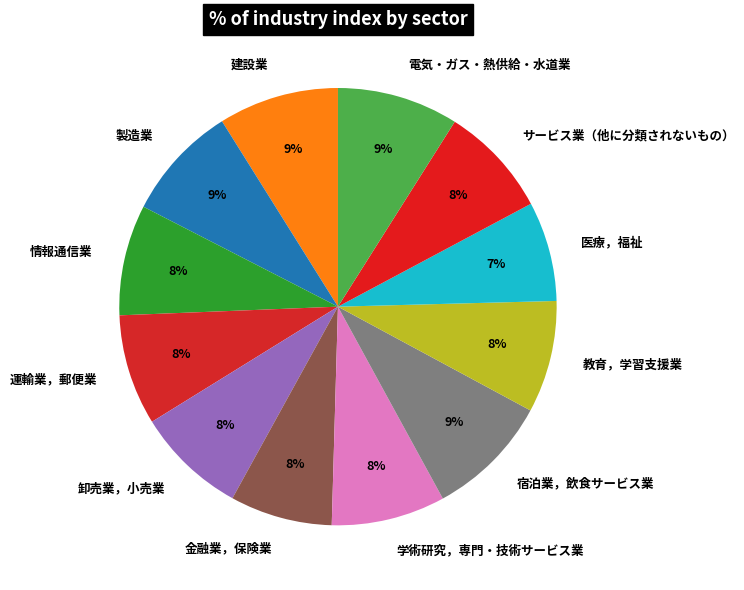

Combined, do 情報通信業 and 運輸業，郵便業 account for over 50%?

No